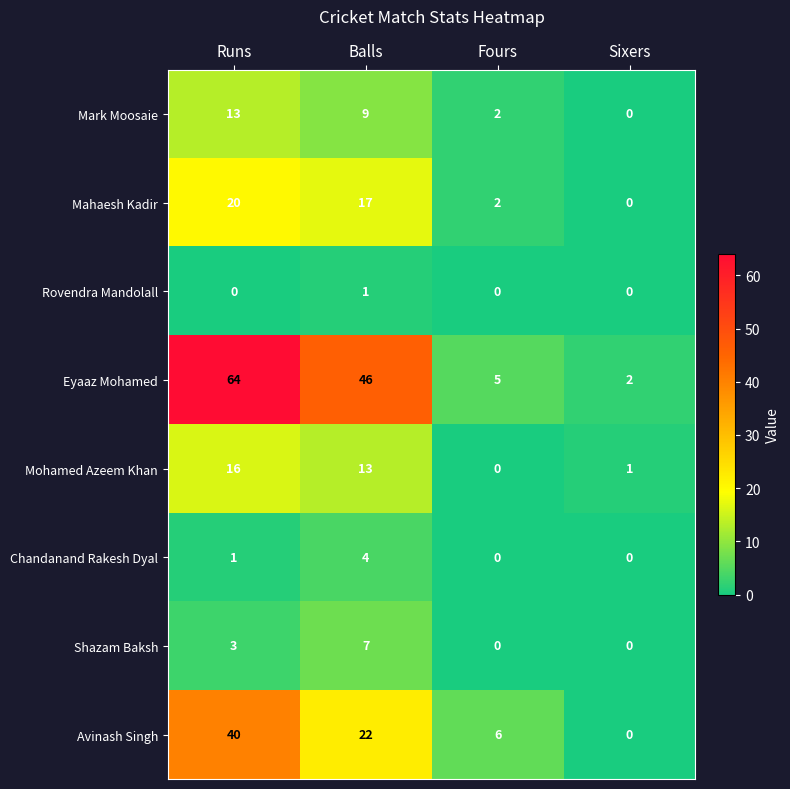

What is the spread (max minus min) of values at Balls?

45